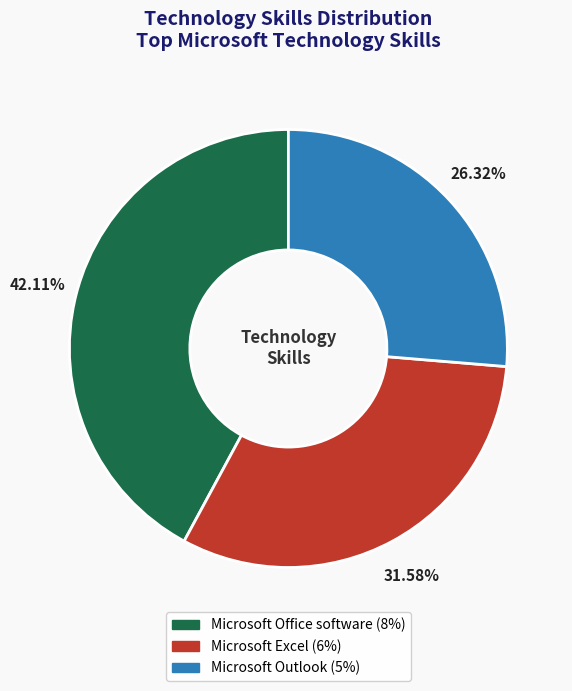

Which category has the biggest portion of the pie?

Microsoft Office software